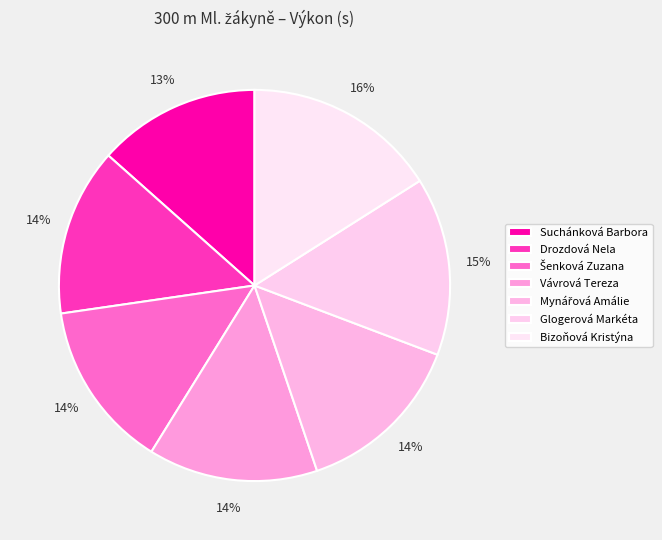

What is the ratio of the value at Glogerová Markéta to the value at Šenková Zuzana?

1.1